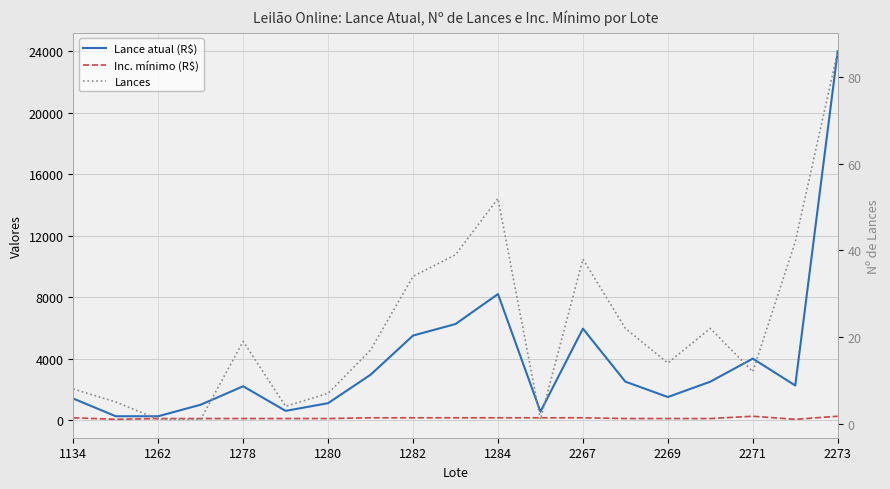

What are all the series names shown in the legend?

Lance atual (R$), Inc. mínimo (R$), Lances